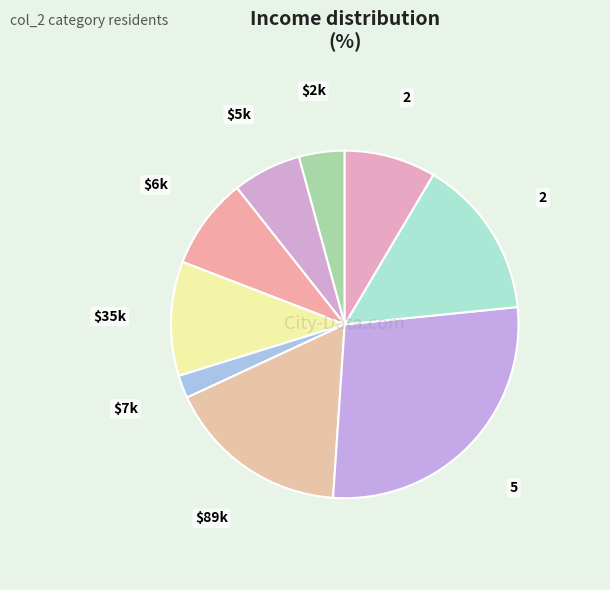

How many slices are in this pie chart?

9